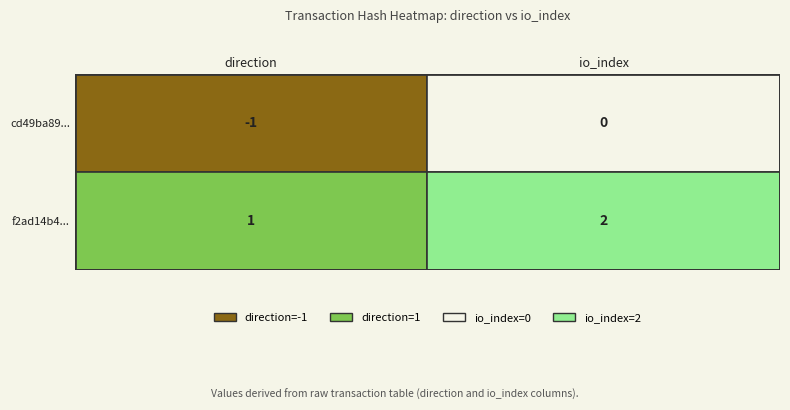

At 1, list the series in order from smallest to largest.

cd49ba89eb0fef57cb7a811007beee864c154db, f2ad14b485c8a9ed52ff2842cdbf0c2956d0840